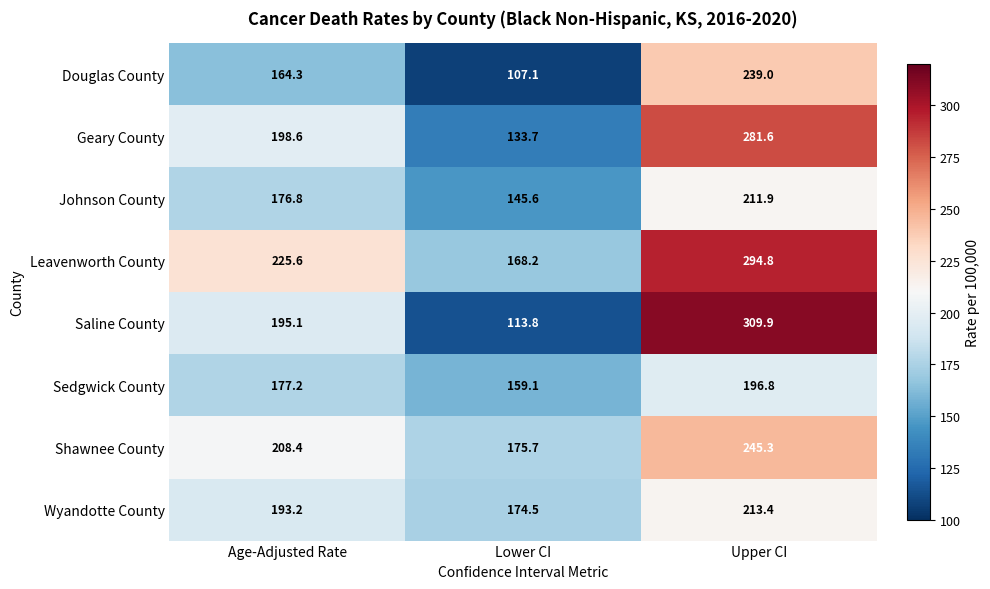

Count the number of categories in the chart.

3